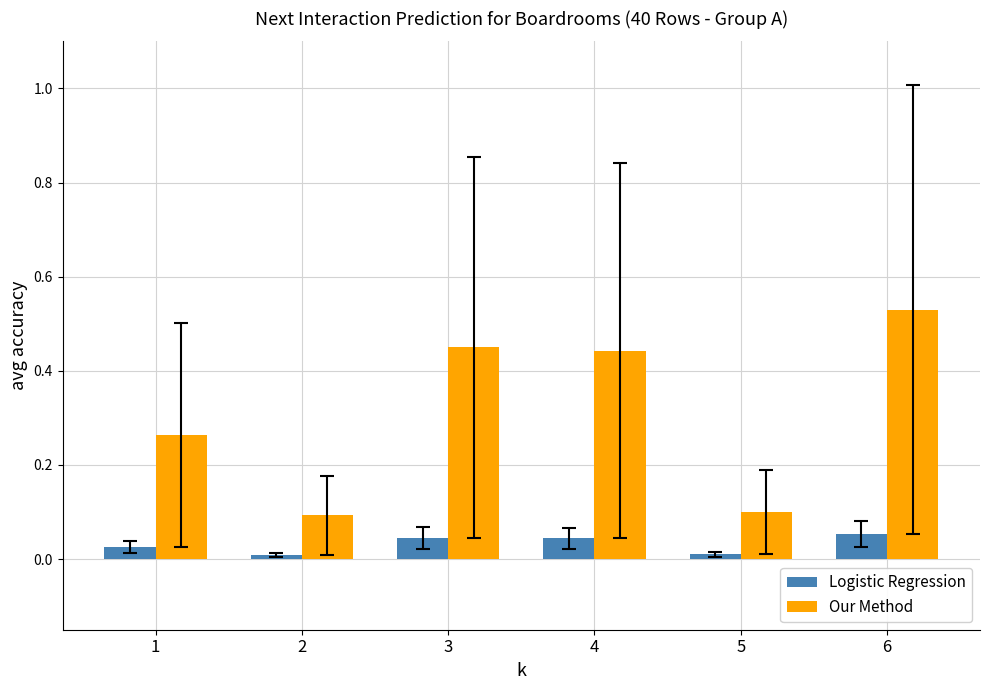

Which series has the largest range (max minus min)?

Our Method